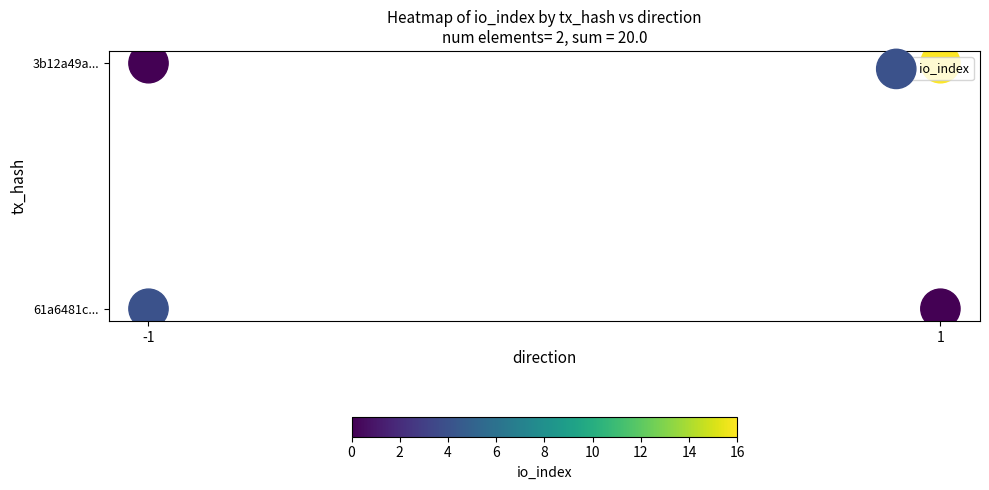

Where is the data nearest to the value 0?

-1